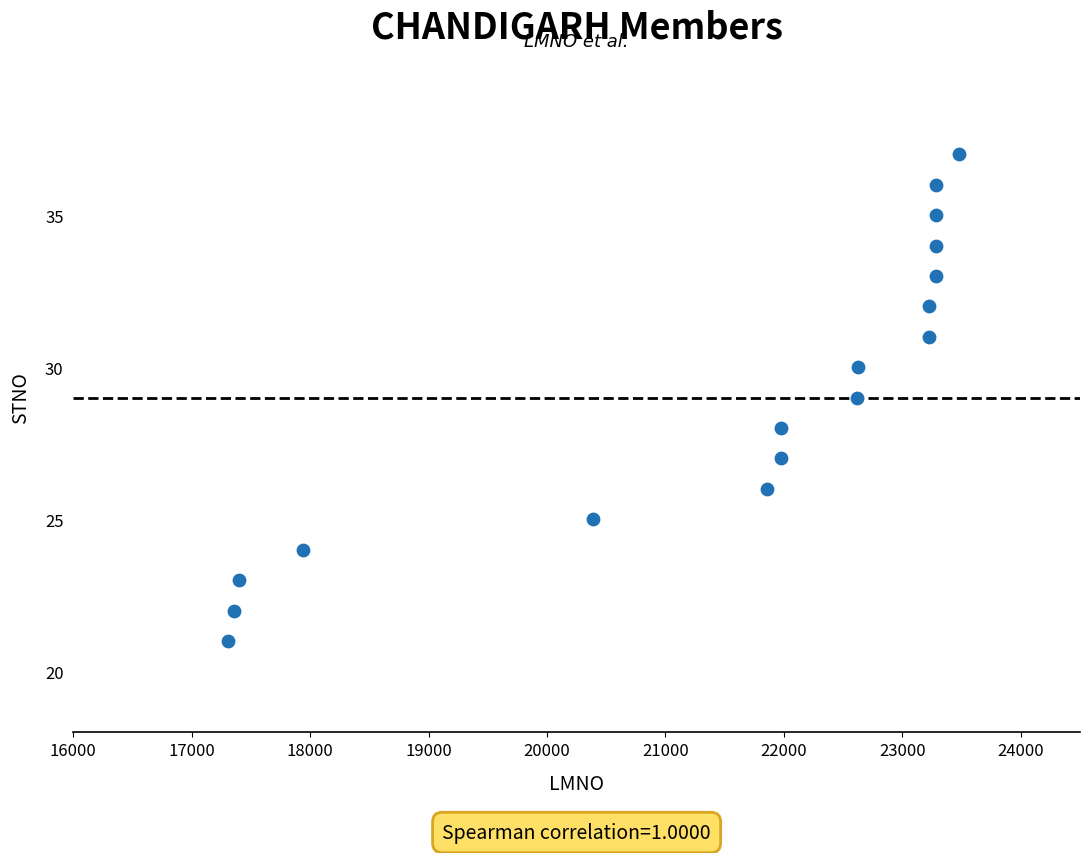

What is the range of Y values (max minus min)?

16